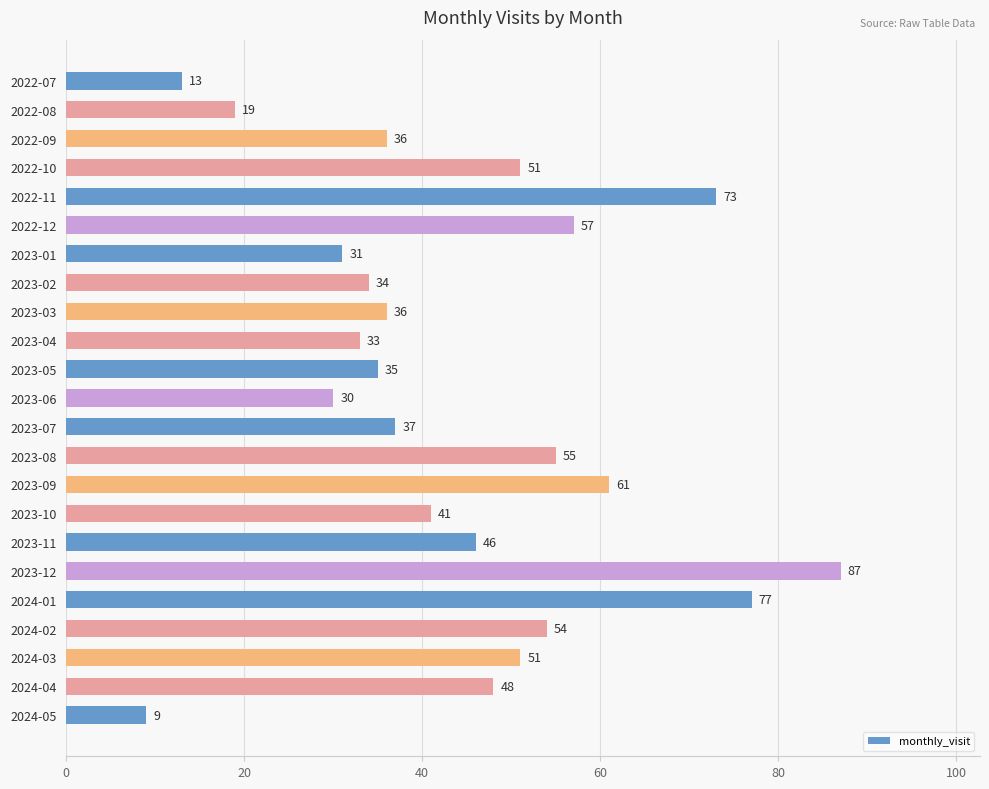

What is the sum of the values at 2024-01 and 2023-08?

132